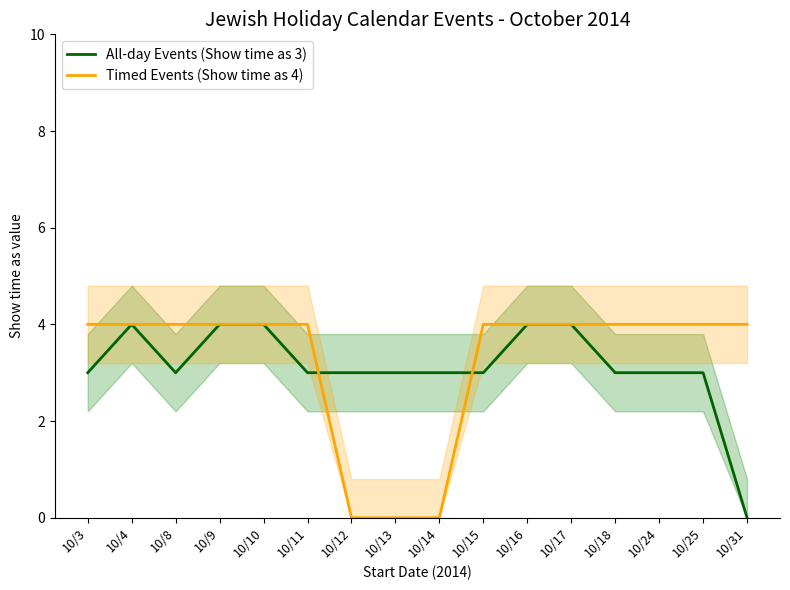

What is the total value across all series at 10/13?

3